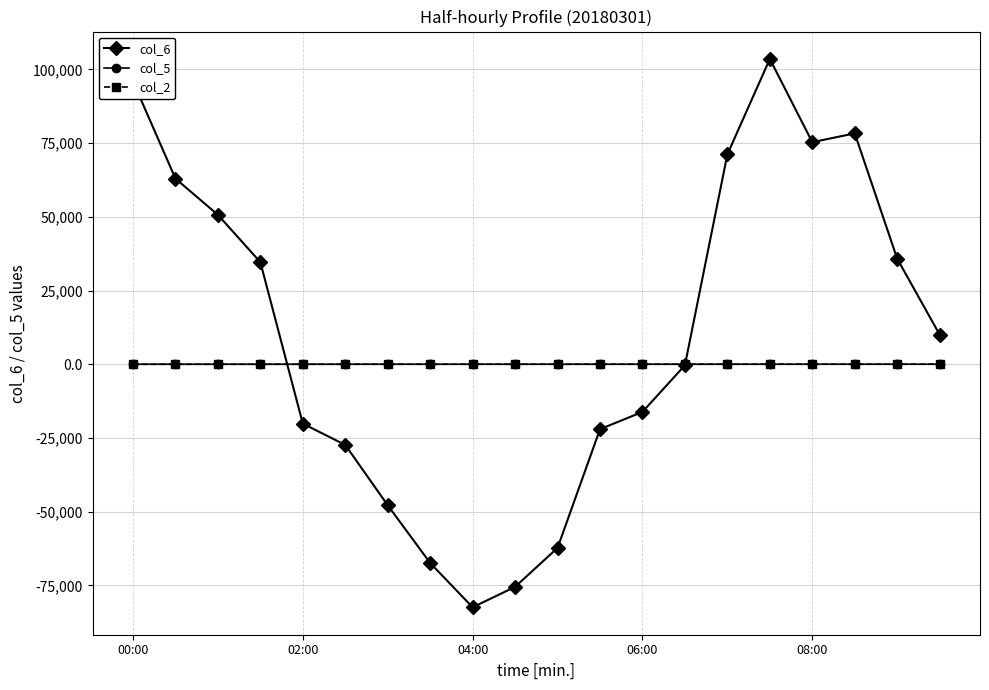

How many data points does each series have?

20